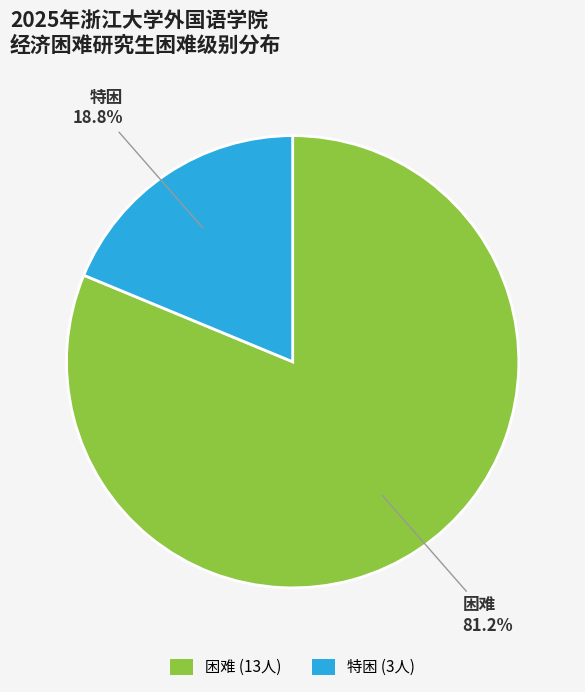

Count the number of slices in the pie.

2